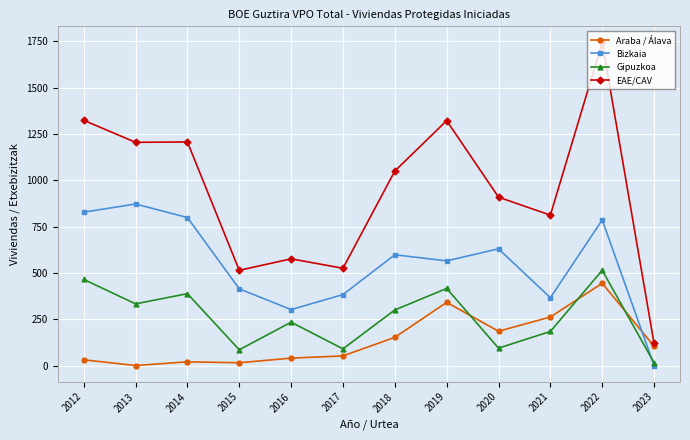

List the series in order of their overall mean, highest first.

EAE/CAV, Bizkaia, Gipuzkoa, Araba / Álava